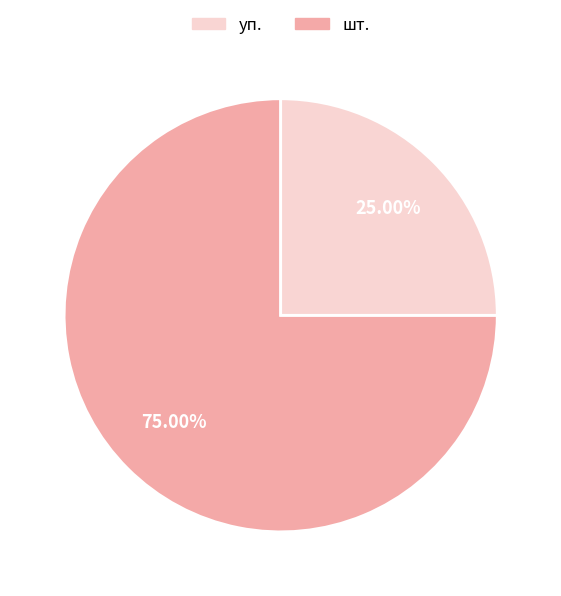

Does any single category account for the majority?

Yes